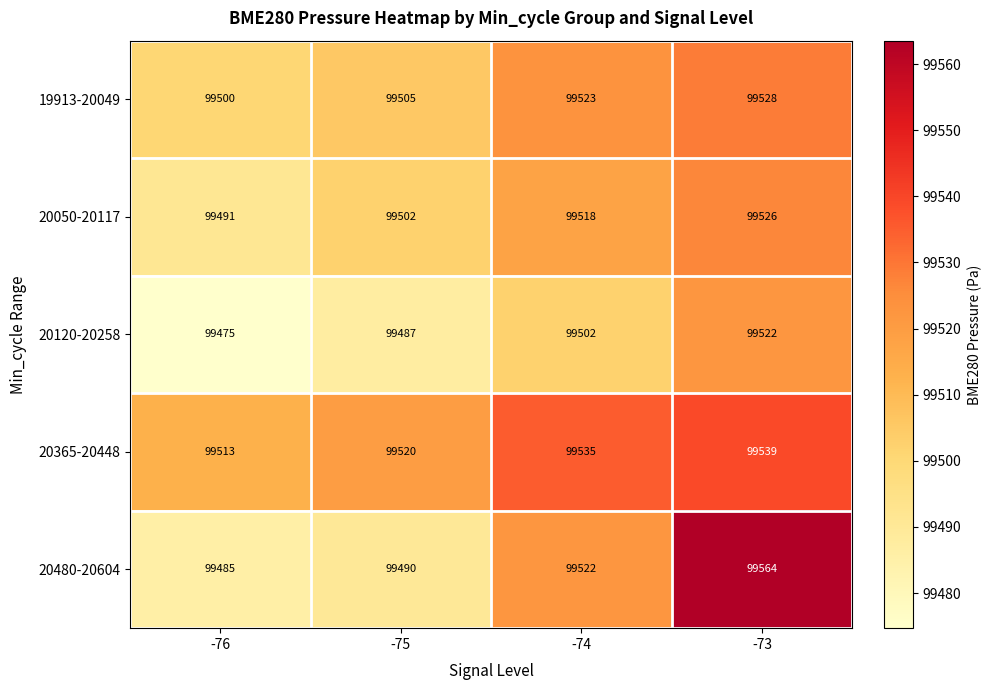

What is the greatest value displayed?

99564